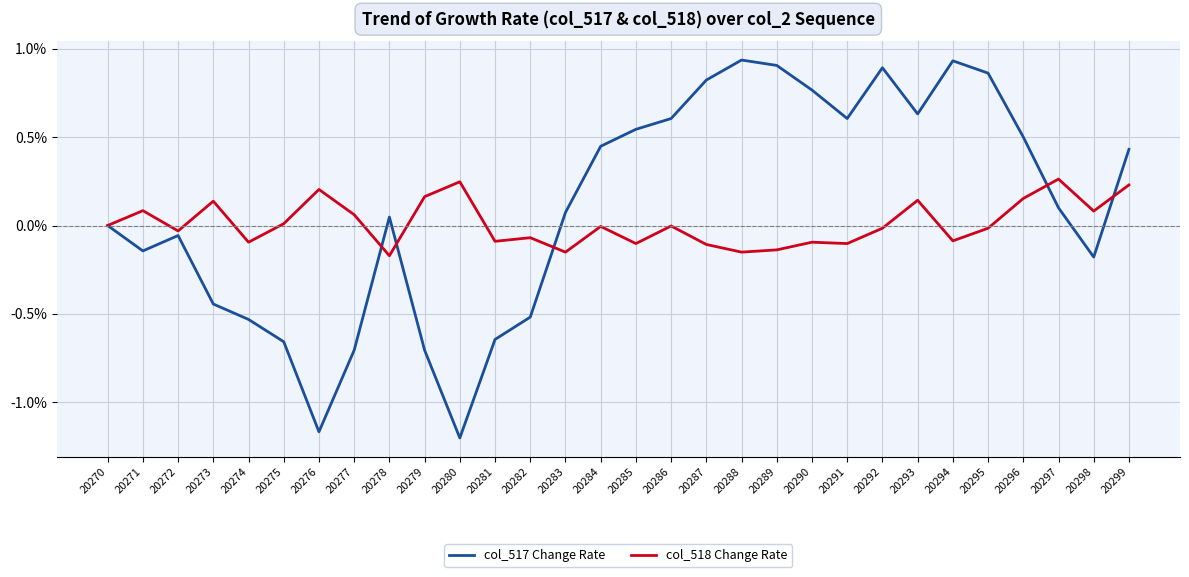

List the series in order of their peak value, highest first.

col_517 Change Rate, col_518 Change Rate